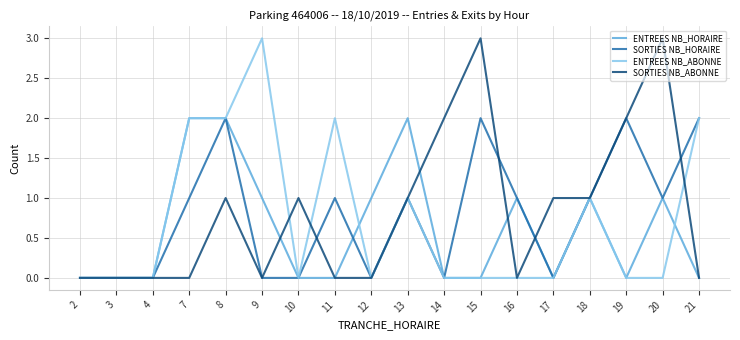

True or false: SORTIES NB_HORAIRE has a value of 1 at 7.

True